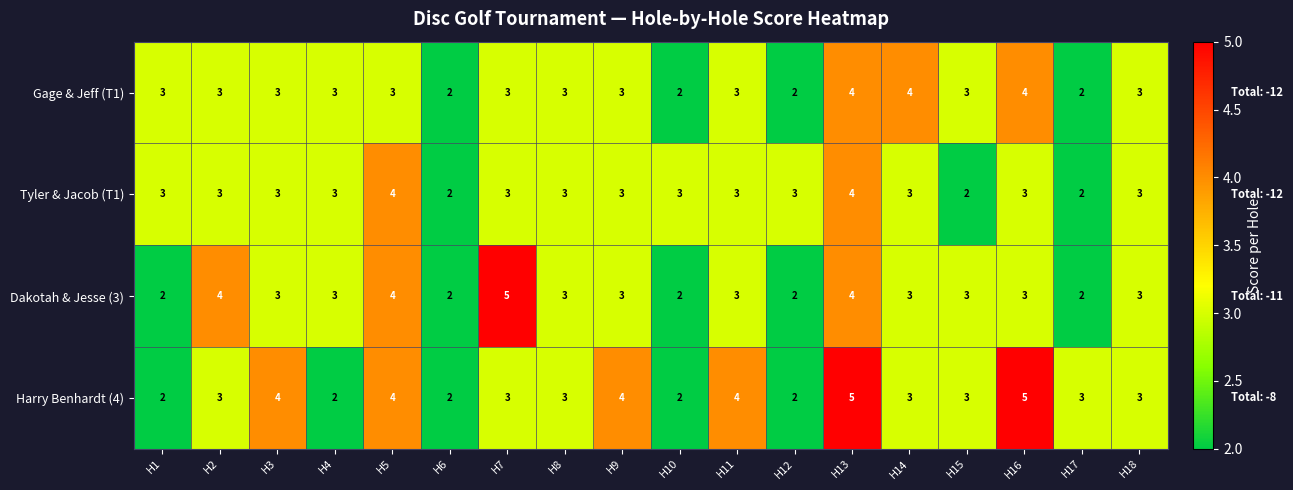

What is the maximum value shown in the chart?

5